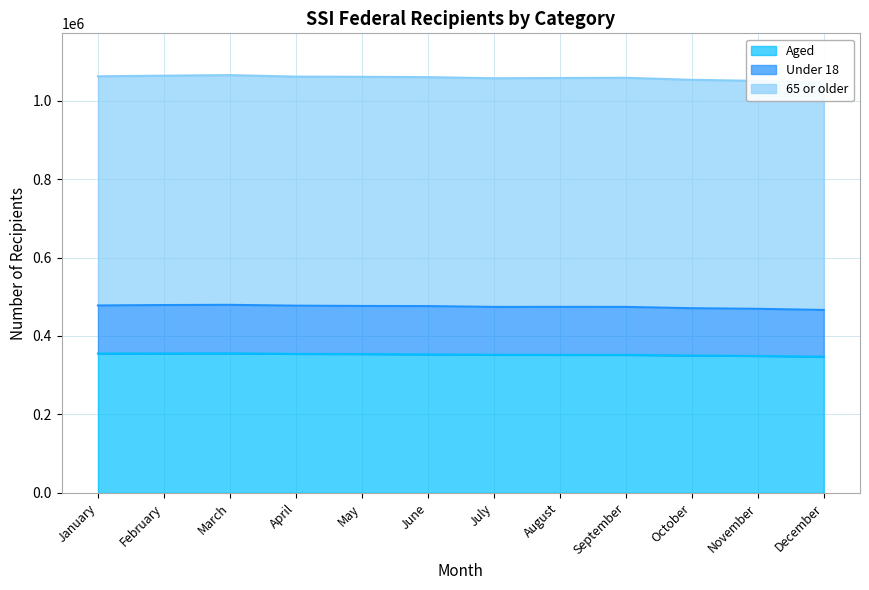

True or false: 65 or older has more than 2 interior local peaks.

False